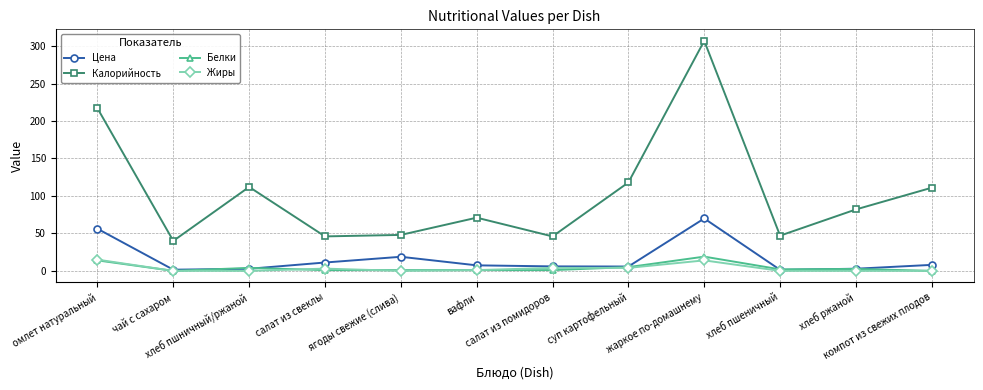

How many lines are shown in the chart?

4